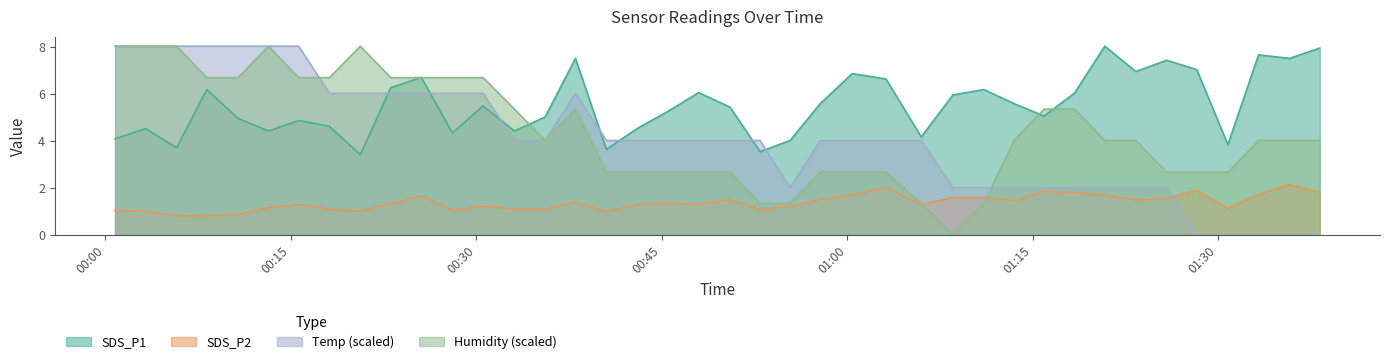

What is the total value across all series at 2021/04/06 00:00:47?

21.2